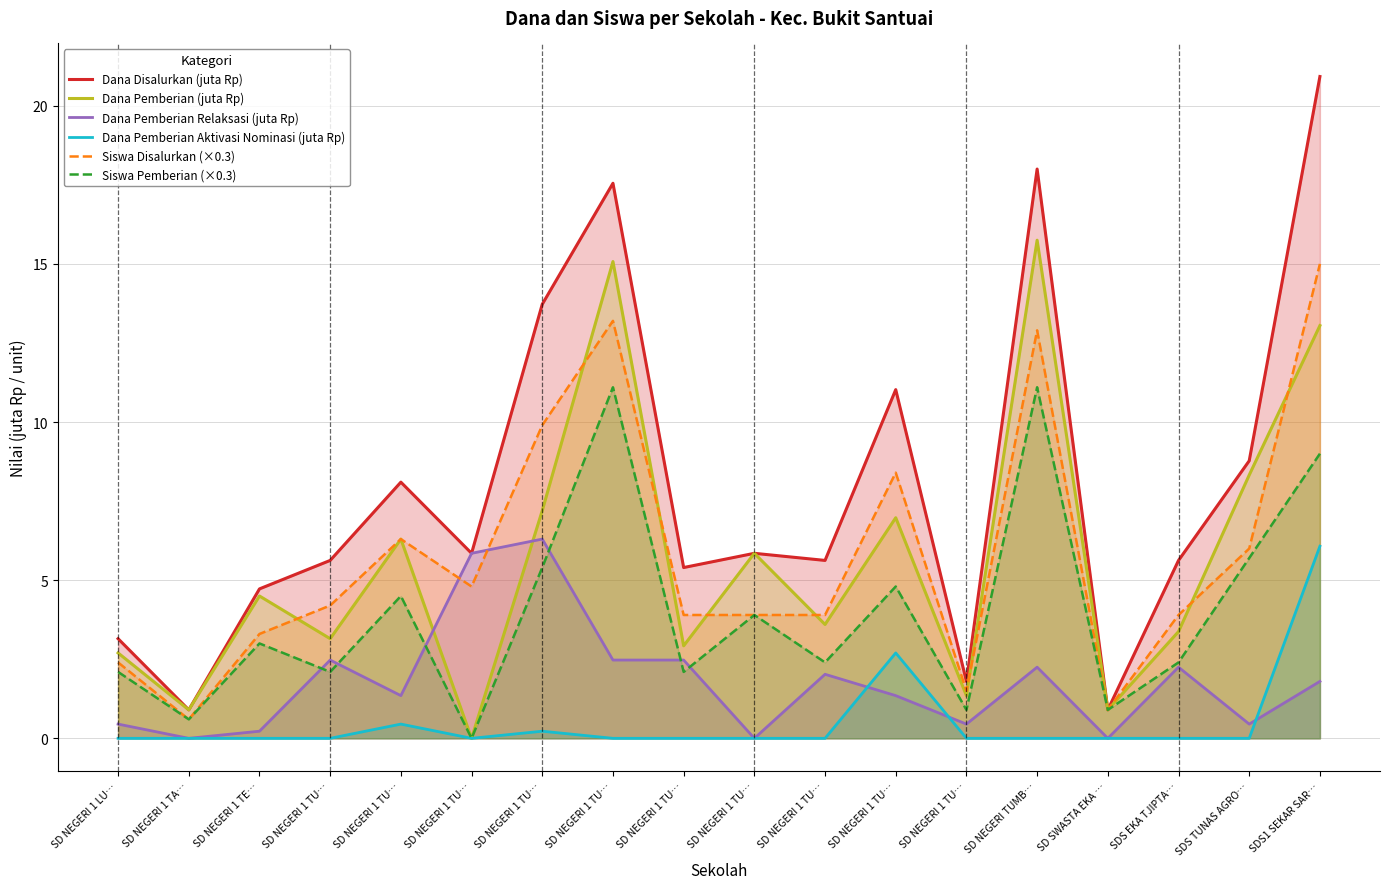

Between SD SWASTA EKA … and SD NEGERI 1 TU…, which is larger?

SD NEGERI 1 TU…